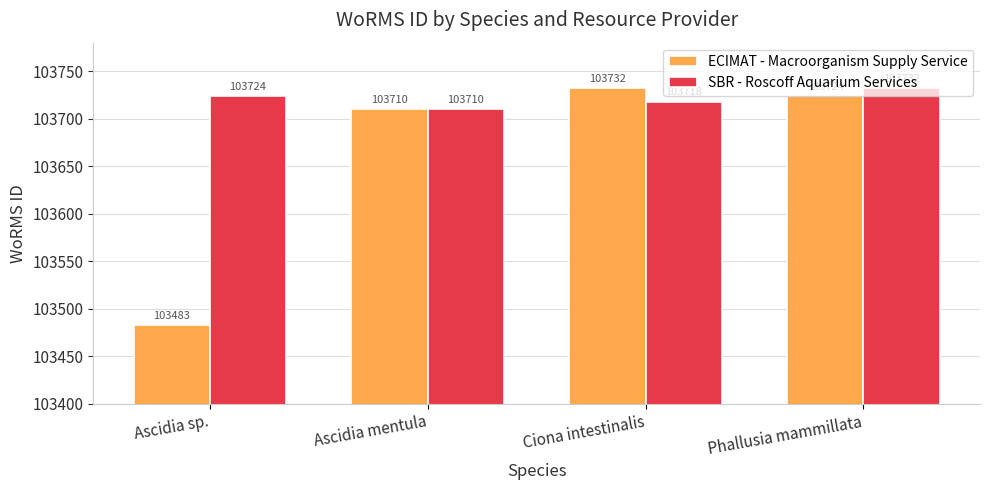

Where is ECIMAT - Macroorganism Supply Service nearest to the value 103607?

Ascidia mentula